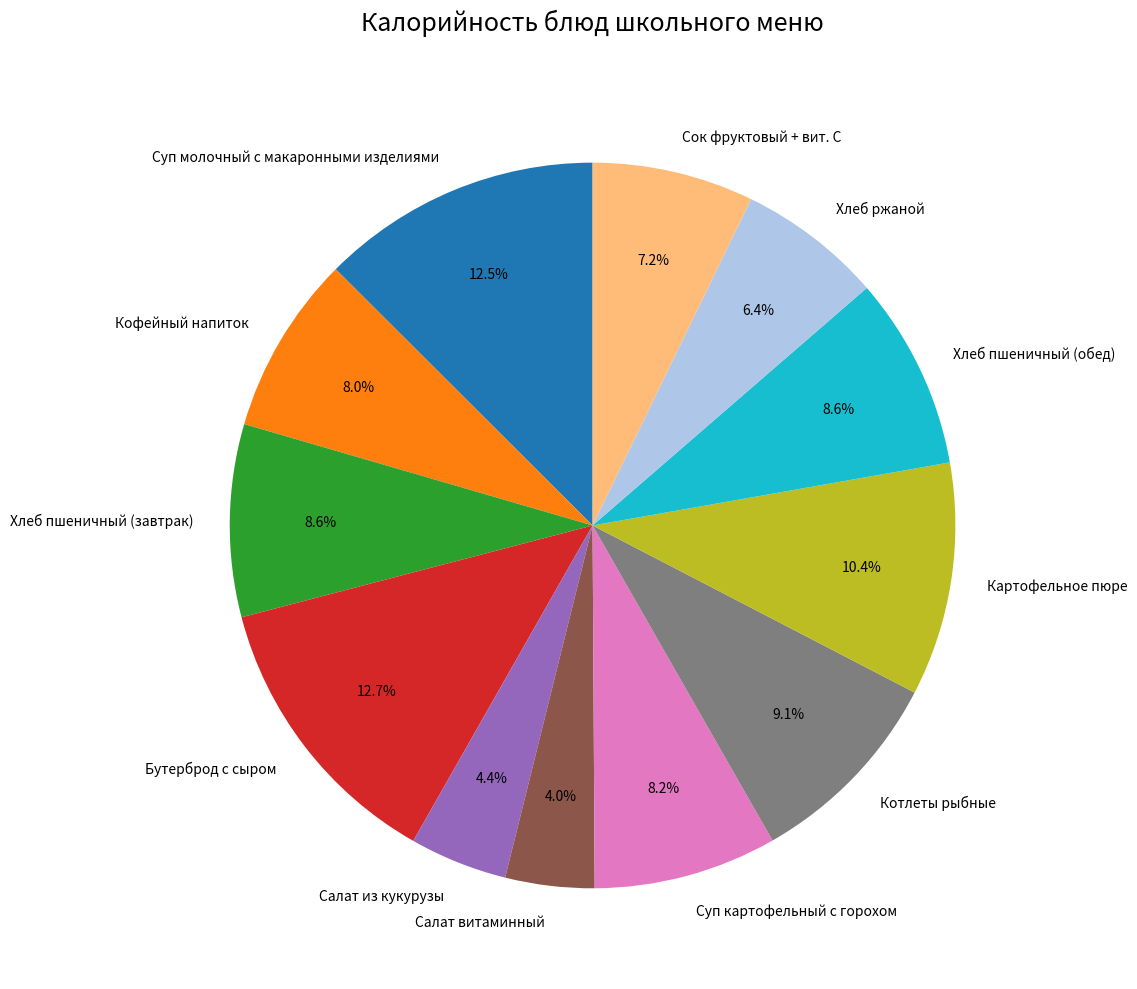

Is there a majority slice in this chart?

No